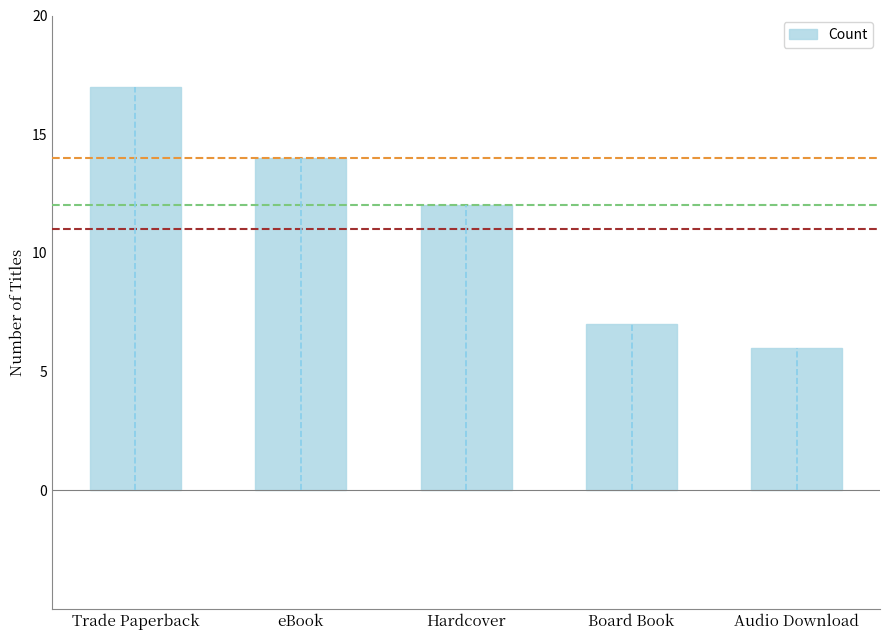

Is it true that the value at eBook is 14?

True